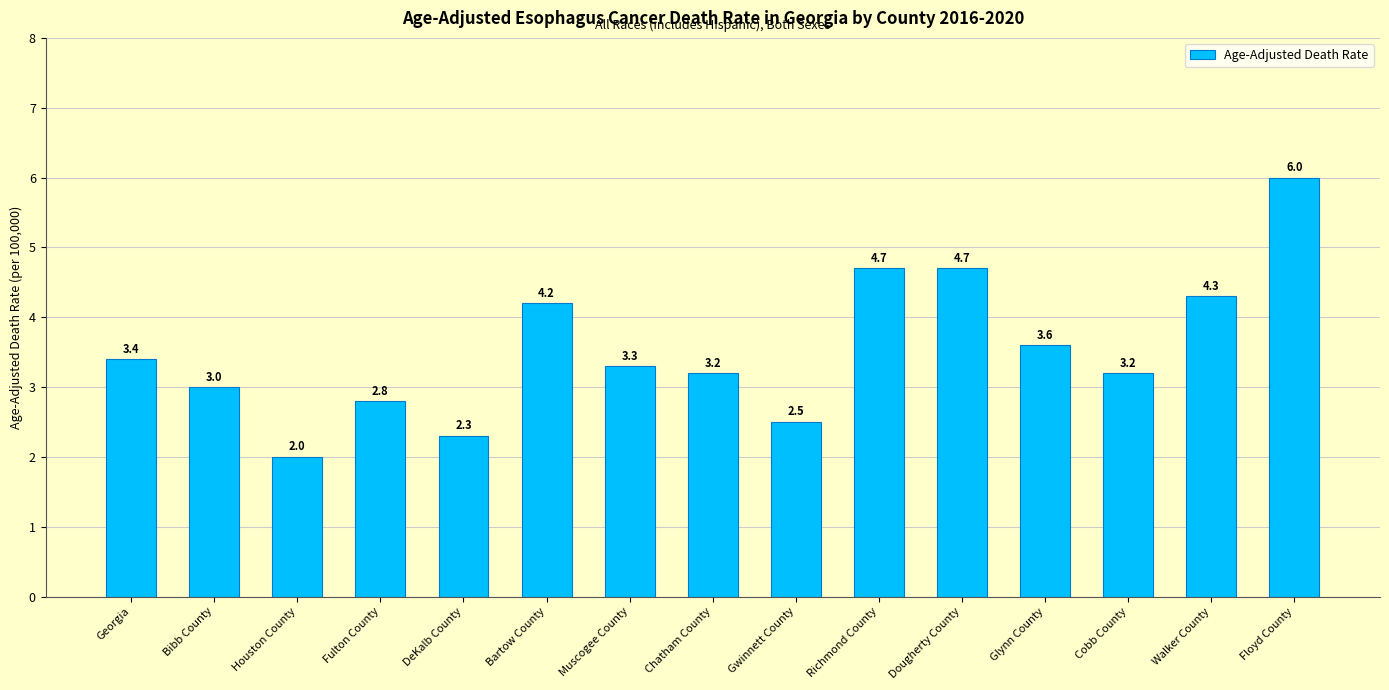

How many categories are shown in the chart?

15